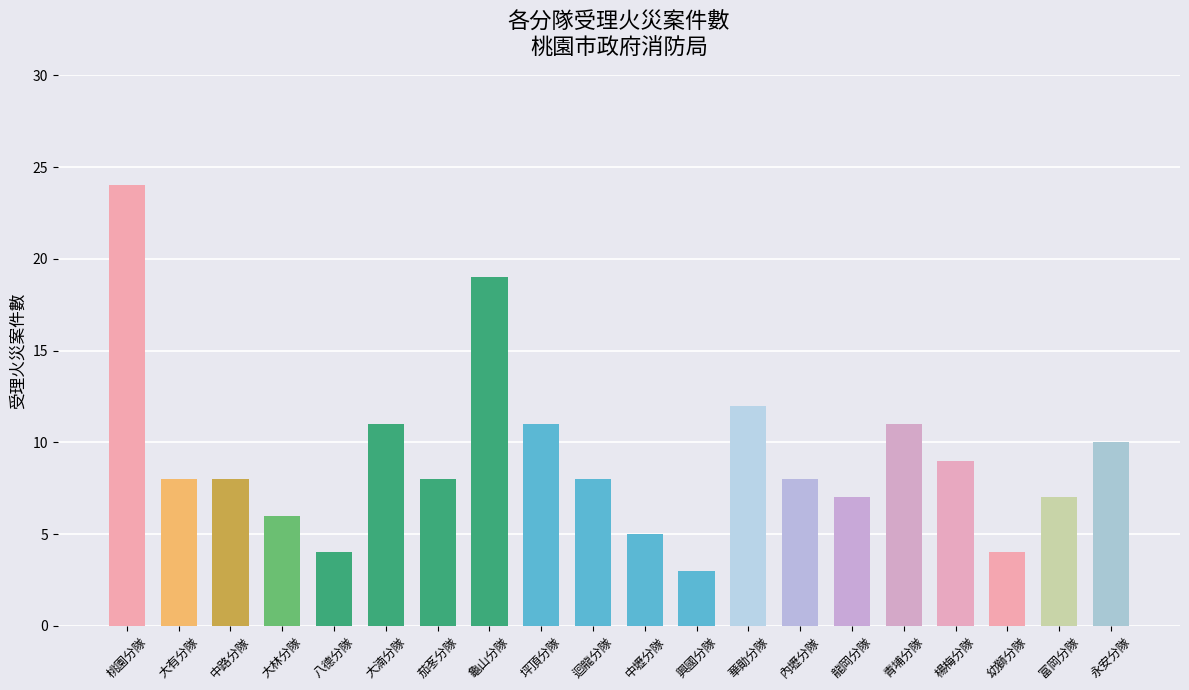

How many distinct data groups are displayed?

1